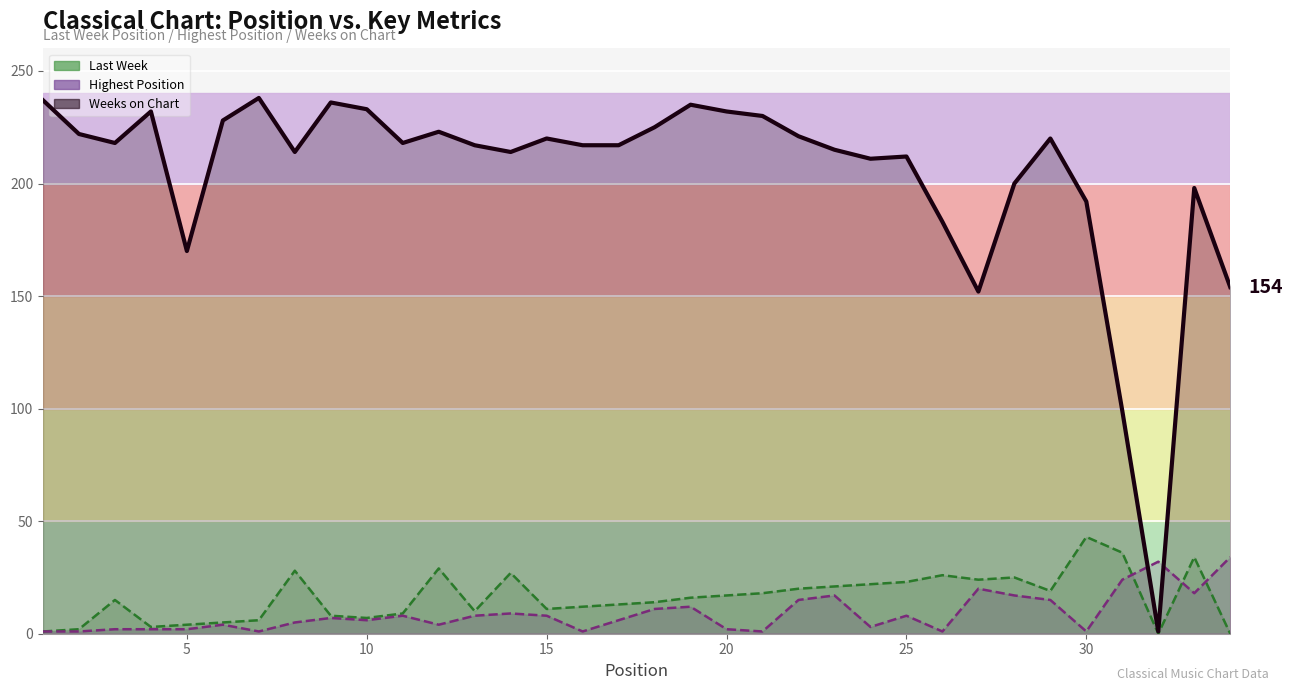

What is the total value across all series at 22?

256